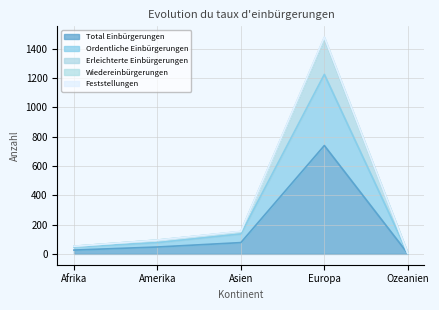

What is the highest value of the Total Einbürgerungen series?

739